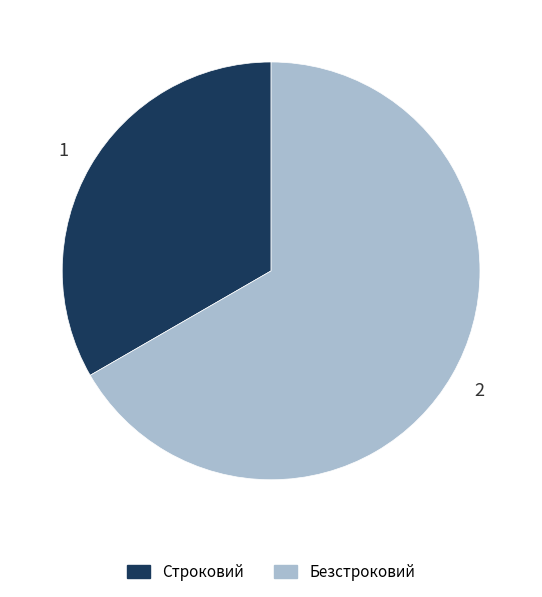

What is the smallest slice in the pie chart?

Строковий